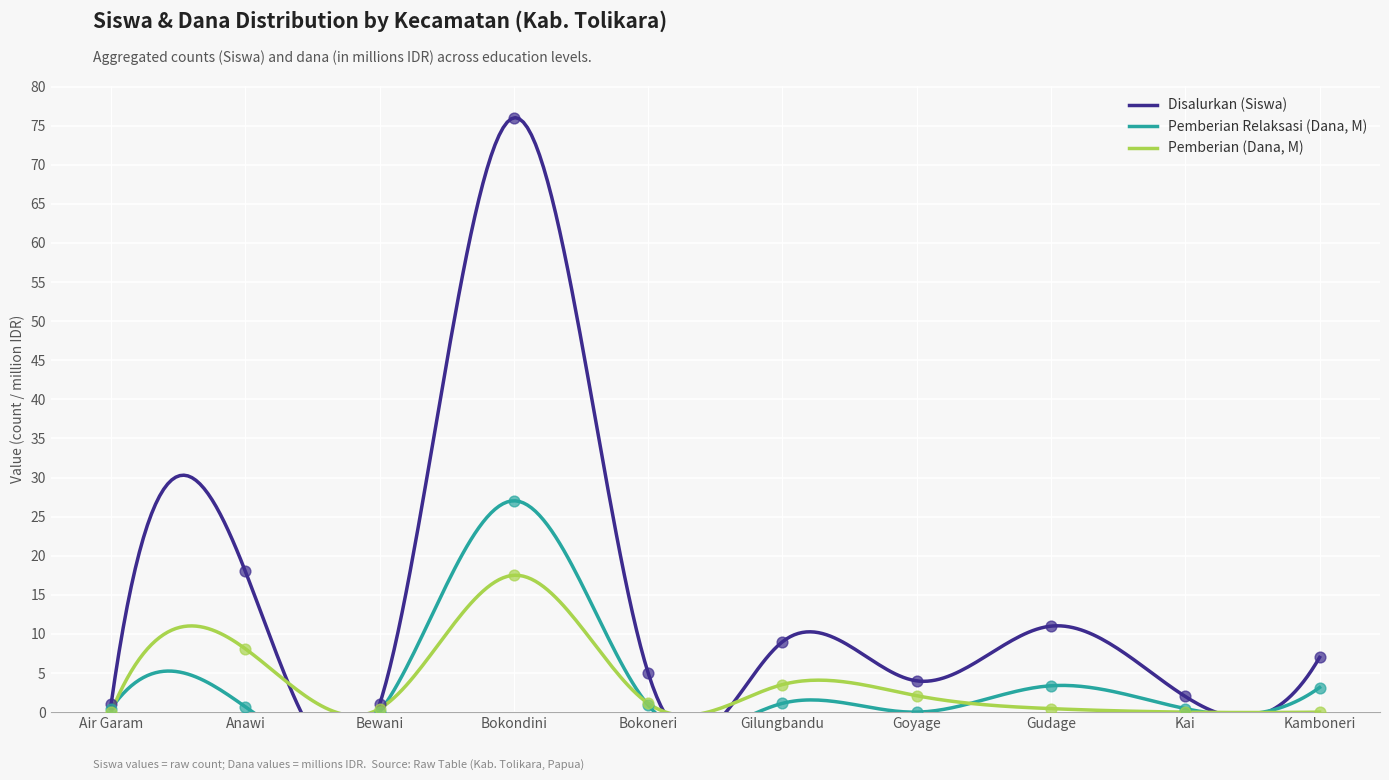

What is the highest value of the Pemberian (Dana, M) series?

17.5